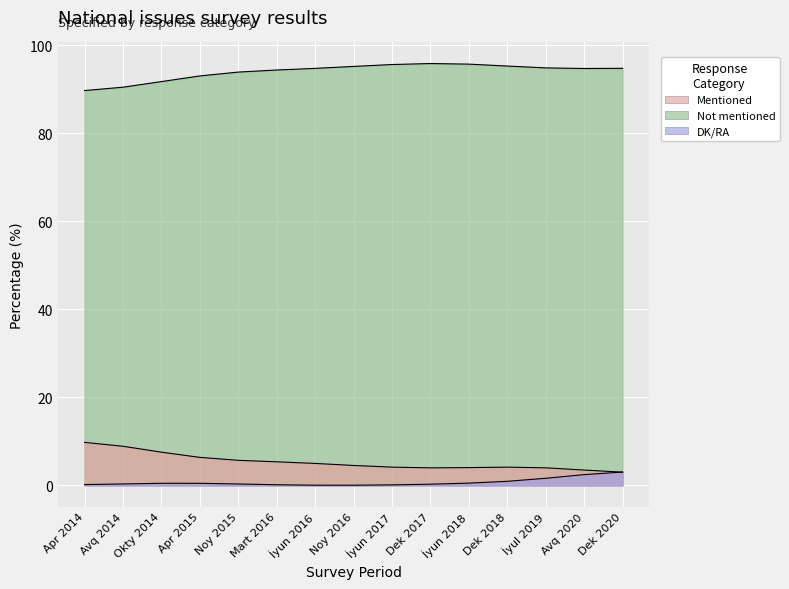

Read the DK/RA value at İyul 2019.

1